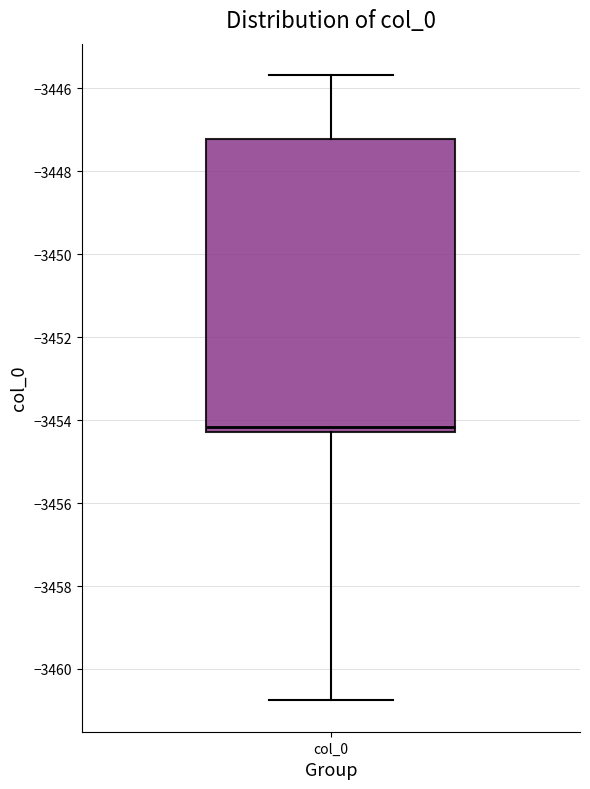

Transcribe this box plot: give where the median line is, the range the box spans, and where the two whiskers end, as read against the y-axis. The values are not printed on the chart, so give them approximately, as read against the axis.

median -3454.2 (just above the box's lower edge), box -3454.2 to -3447.2, whiskers -3460.8 to -3445.6